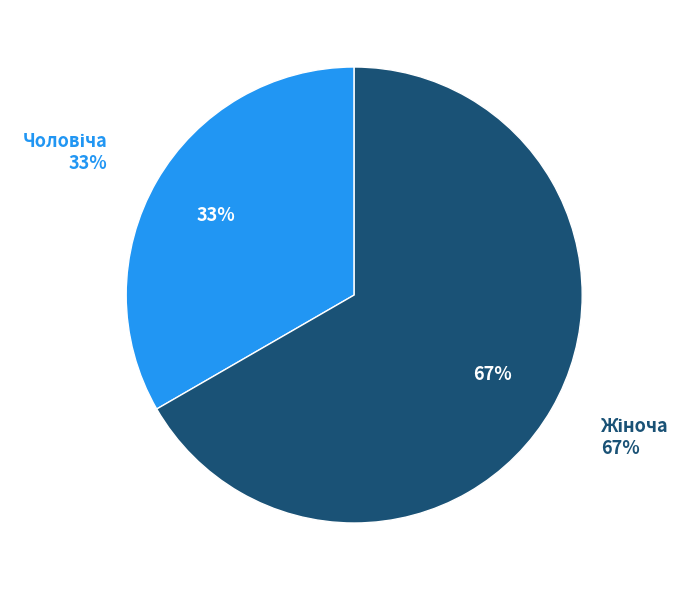

To the nearest percent, what portion does Жіноча represent?

67%